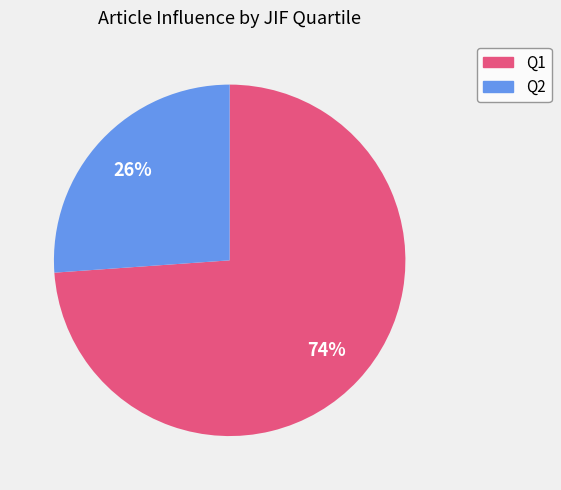

The Q1 slice represents 49% of the pie. True or false?

False